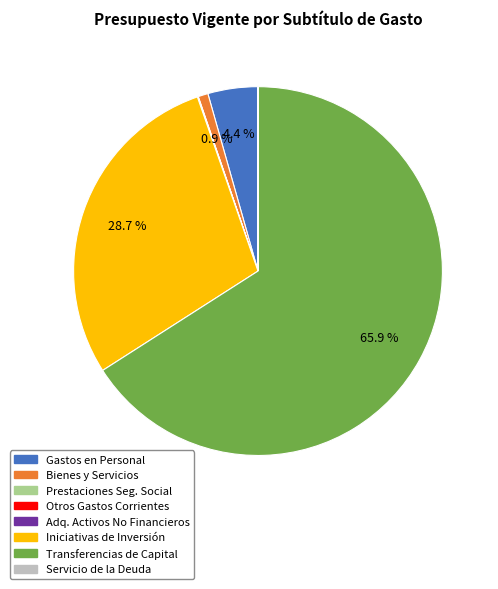

Does any single category account for the majority?

Yes